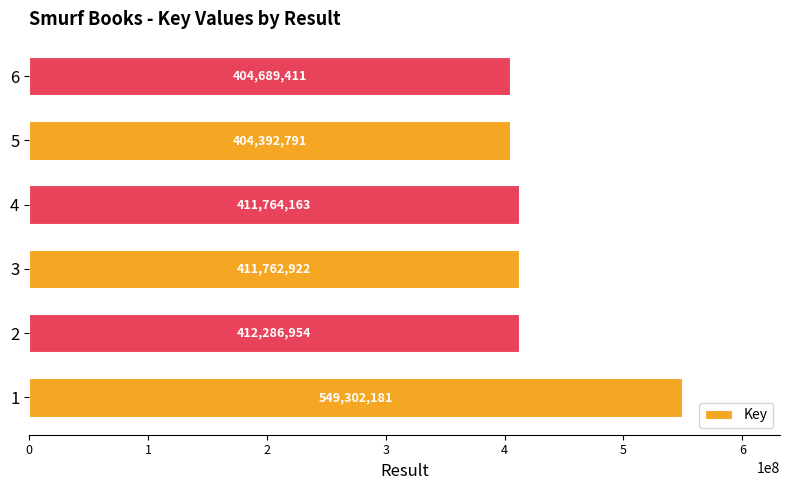

True or false: the data shows 412286954 at 2.

True